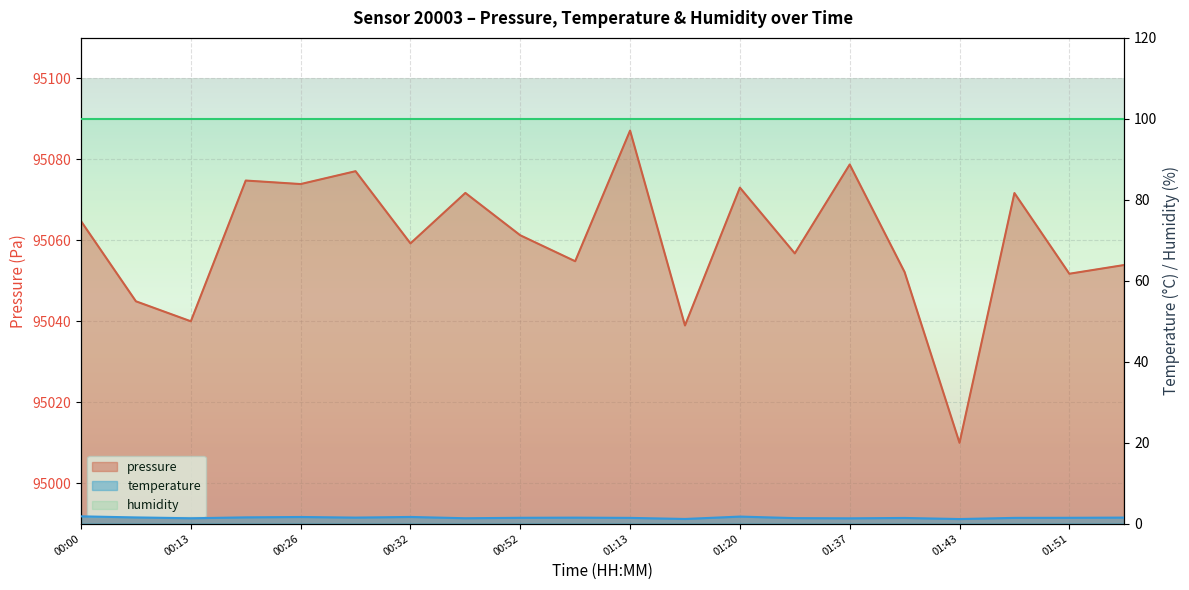

What is the maximum value for pressure?

95087.1